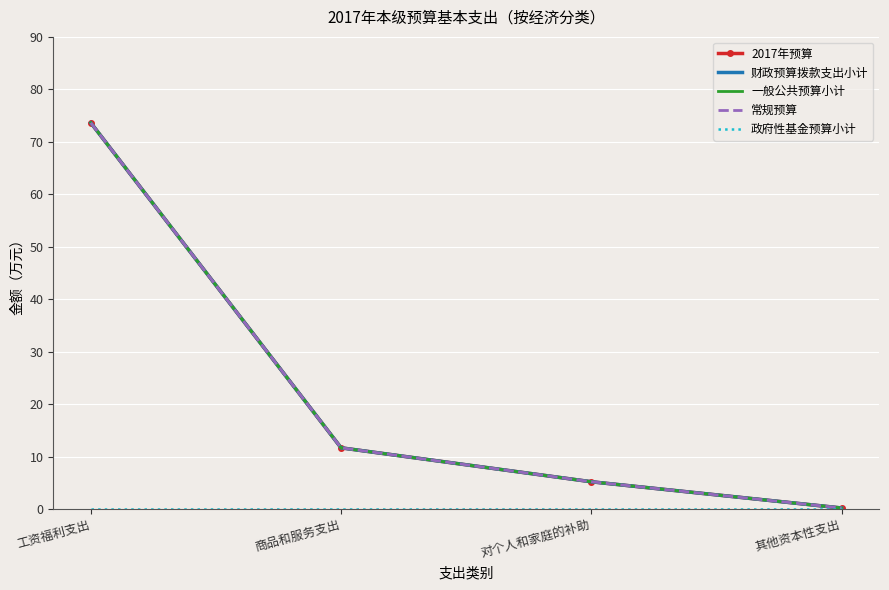

At which category is the sum across all series the highest?

工资福利支出